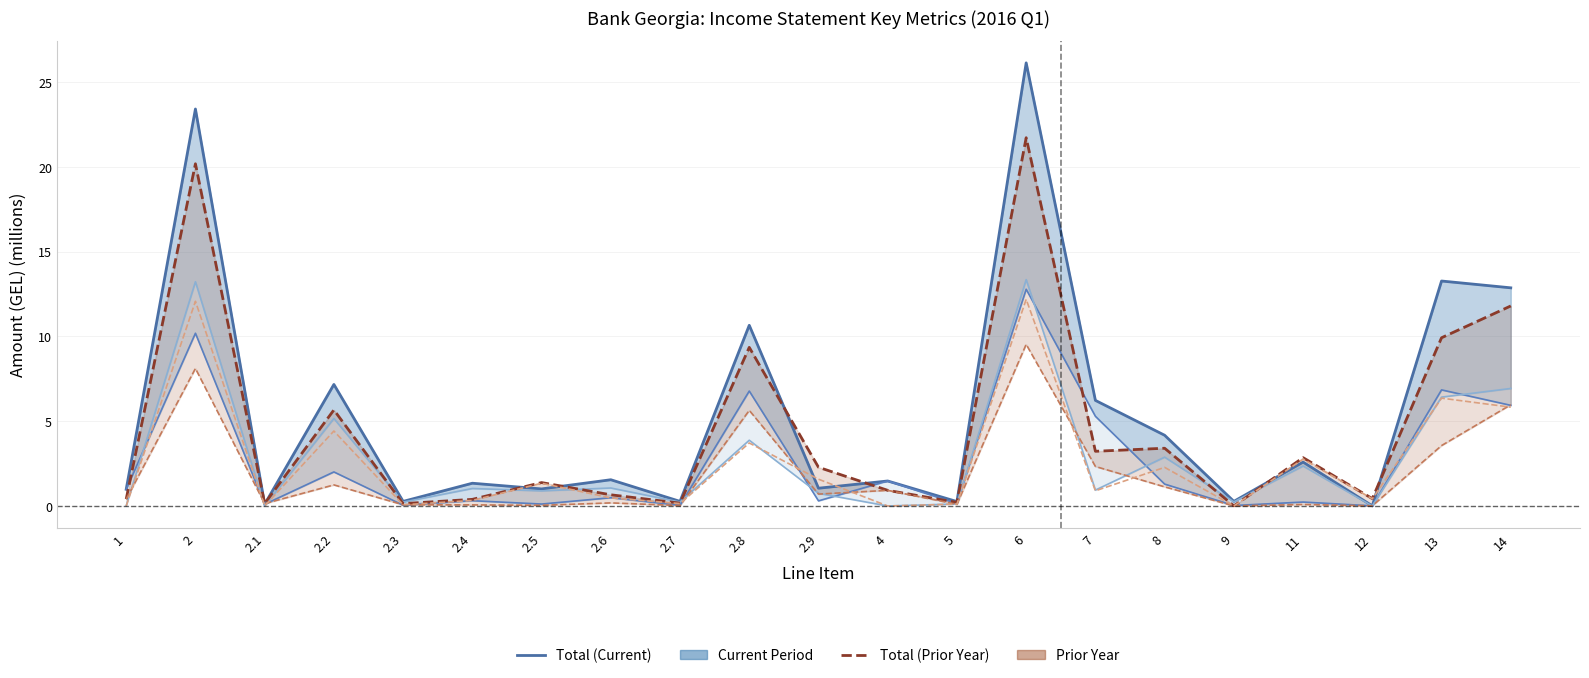

How many times do Foreign Currency (Prior Year) and Total (Current) cross each other?

6